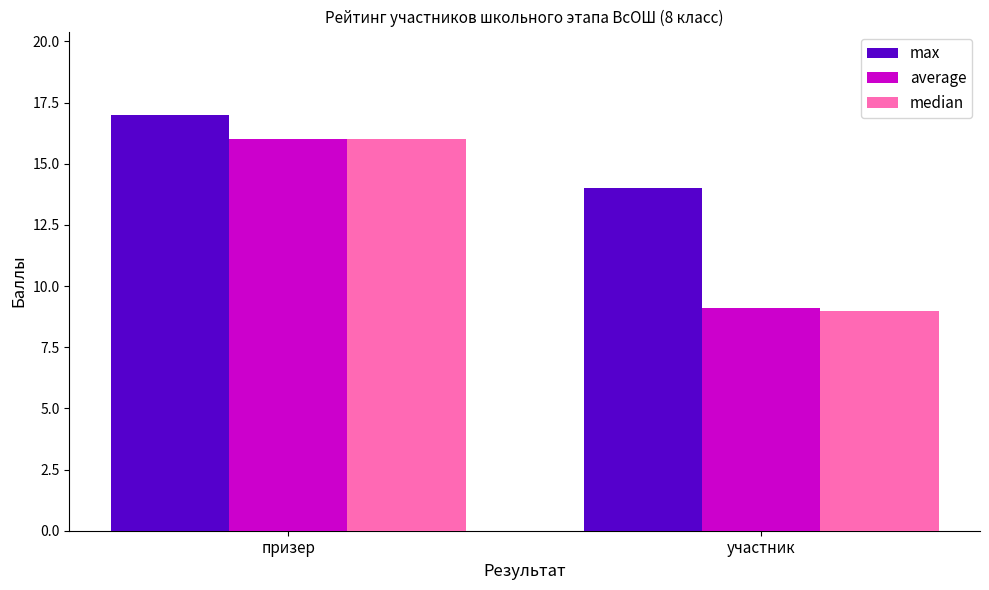

True or false: max has a value of 7.8 at участник.

False